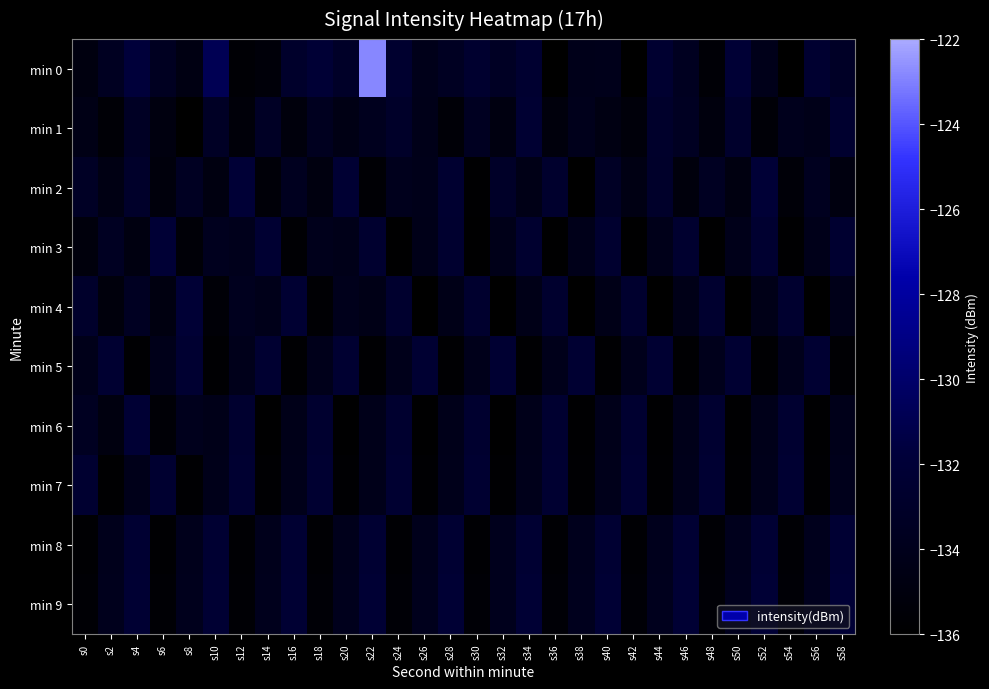

Between s50 and s34, which is larger?

s50